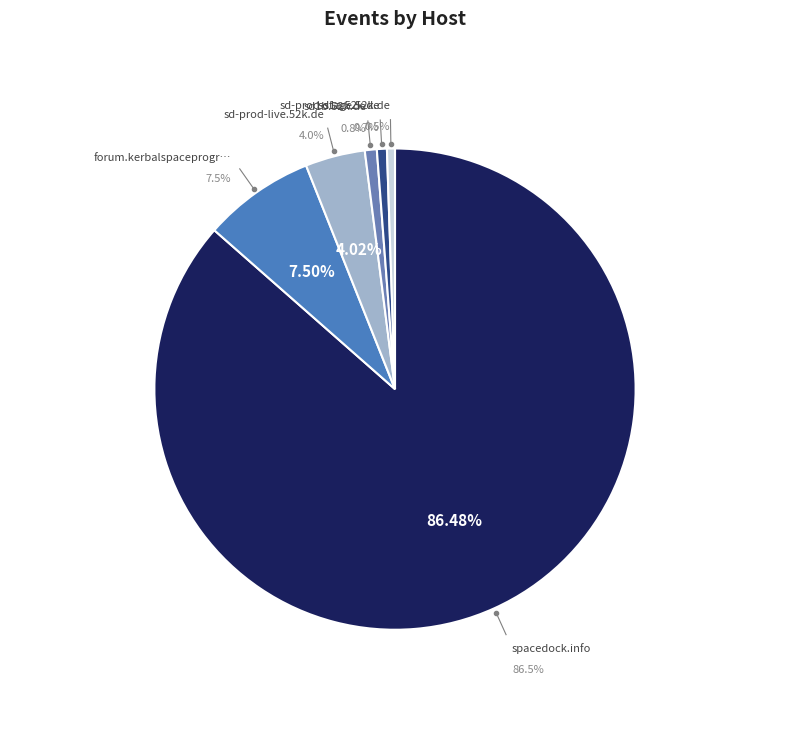

True or false: sd-prod-live.52k.de accounts for 17% of the total.

False